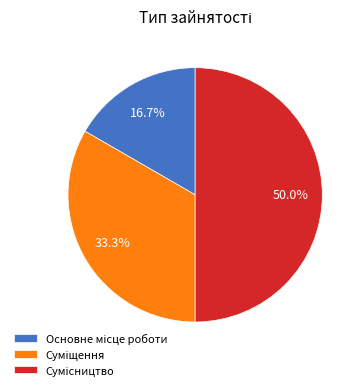

Is Суміщення the majority of the pie?

No